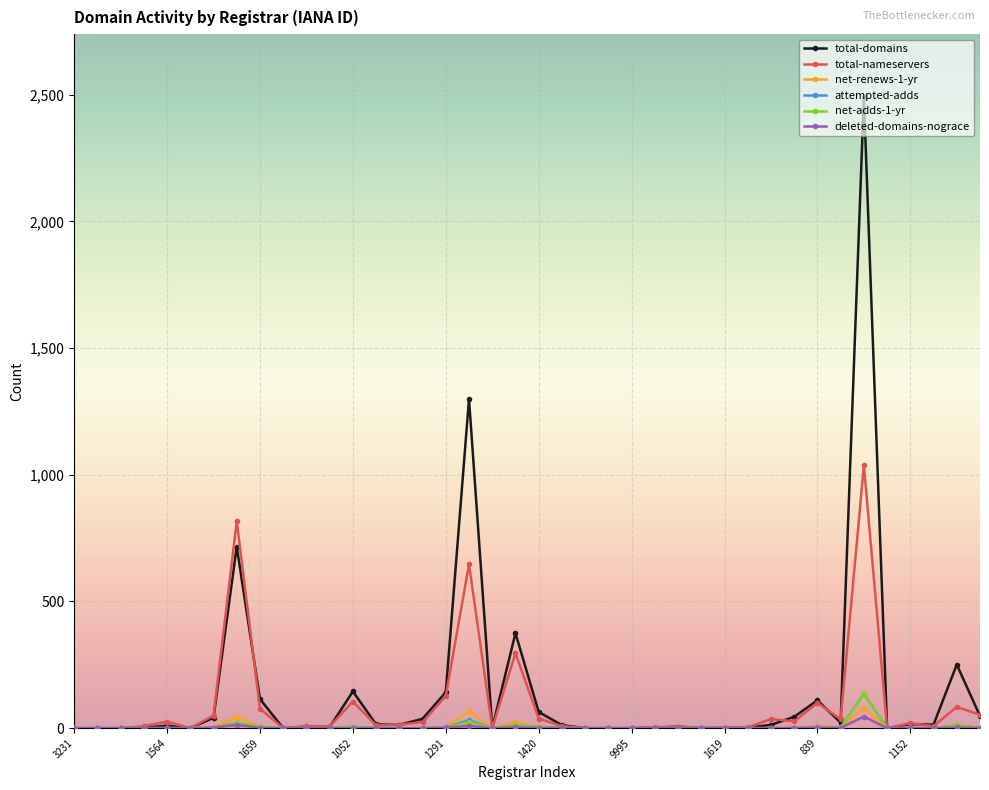

What is the maximum value shown in the chart?

2490